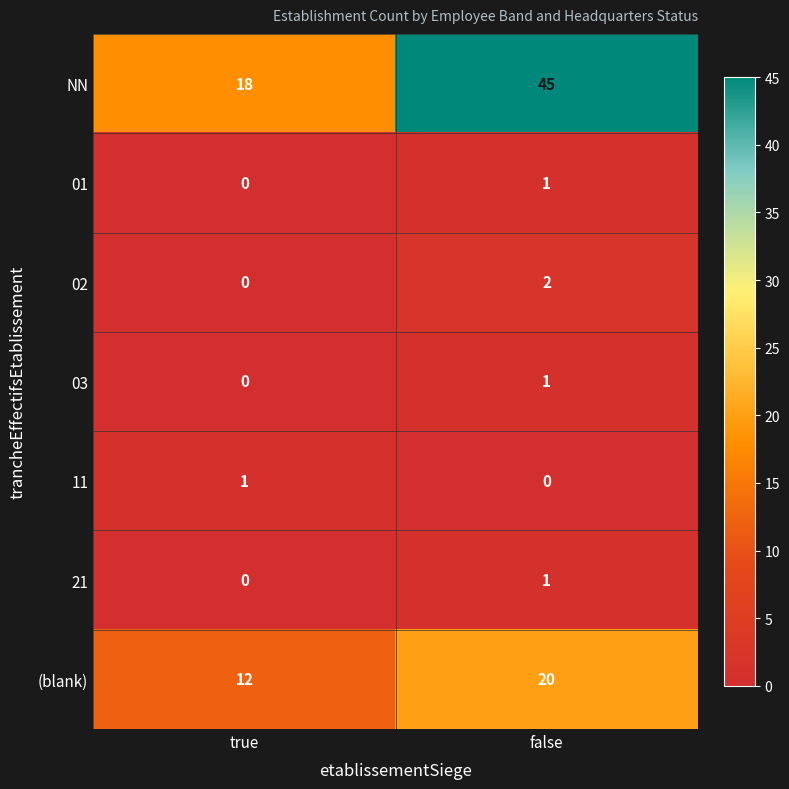

The value of (blank) at false is 33. True or false?

False